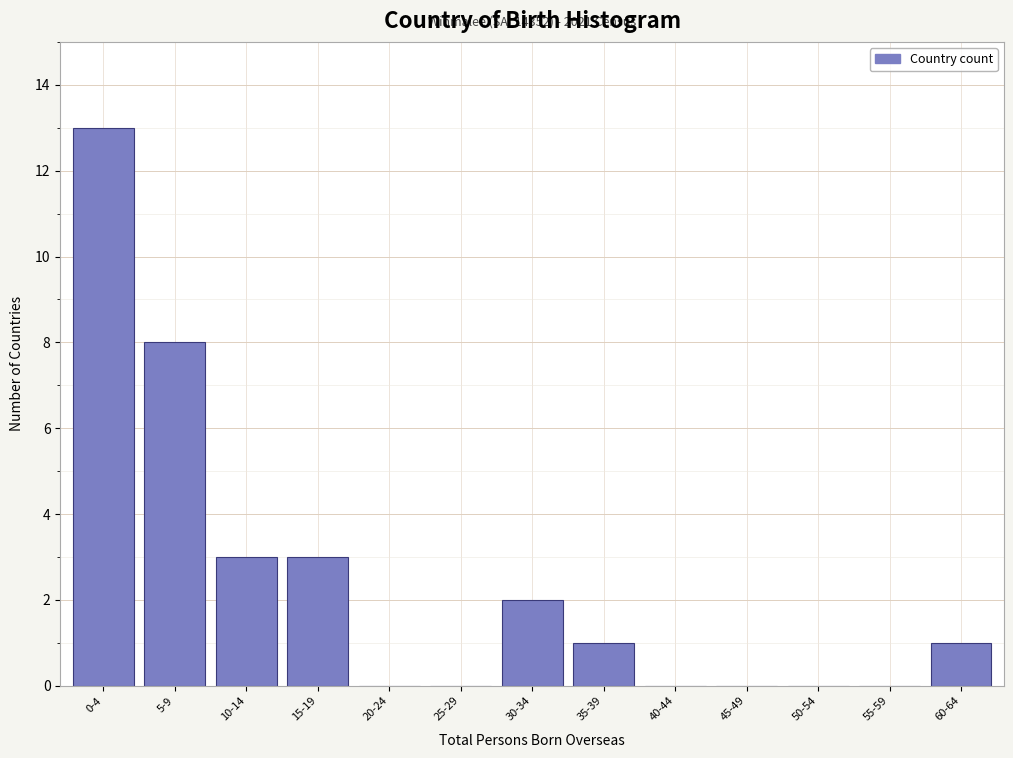

Reading left to right, list all the values displayed in this chart.

0-4=13	5-9=8	10-14=3	15-19=3	20-24=0	25-29=0	30-34=2	35-39=1	40-44=0	45-49=0	50-54=0	55-59=0	60-64=1